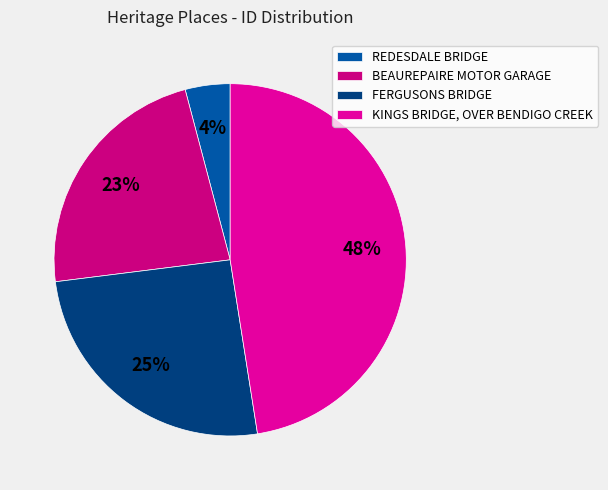

Approximately how many times larger is the value at KINGS BRIDGE, OVER BENDIGO CREEK compared to BEAUREPAIRE MOTOR GARAGE?

2.1